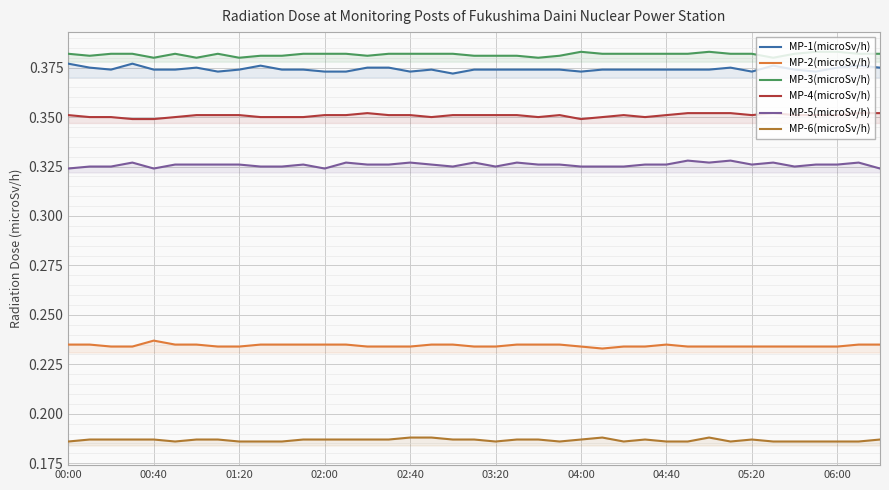

True or false: MP-2(microSv/h) and MP-1(microSv/h) intersect in this chart.

False